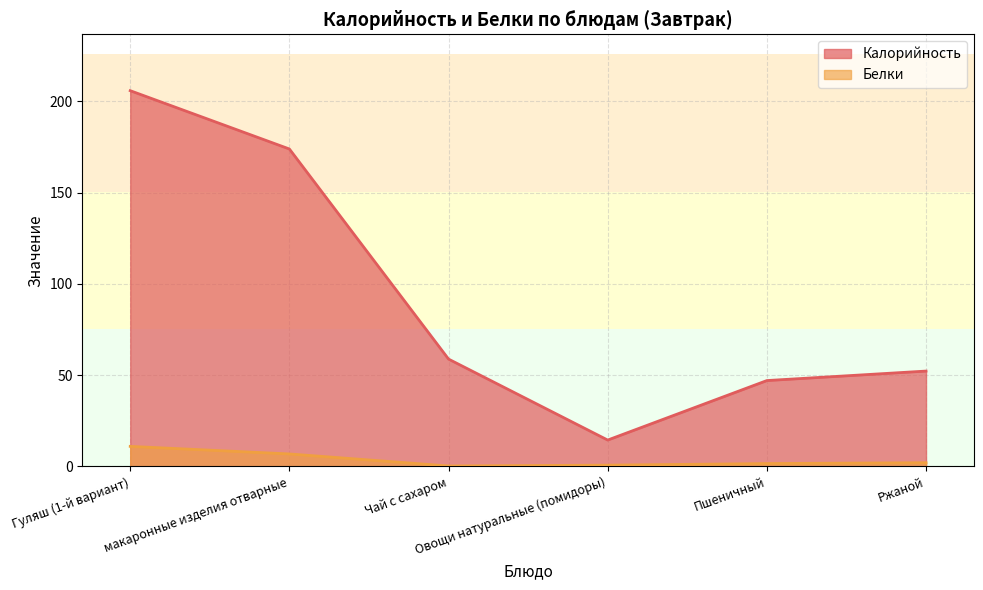

What is the smallest value displayed?

0.2